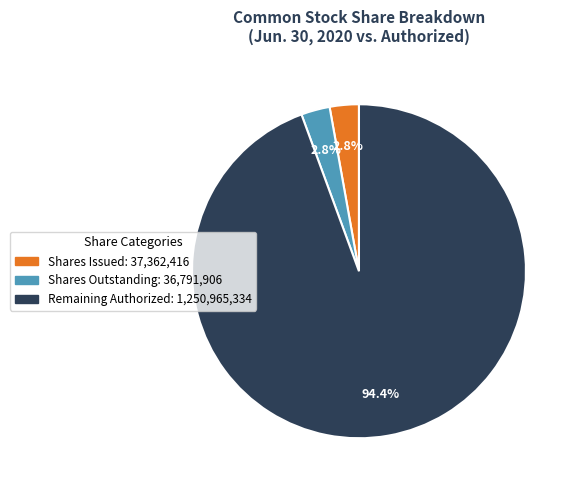

Which slice is the largest?

Remaining Authorized: 1,250,965,334